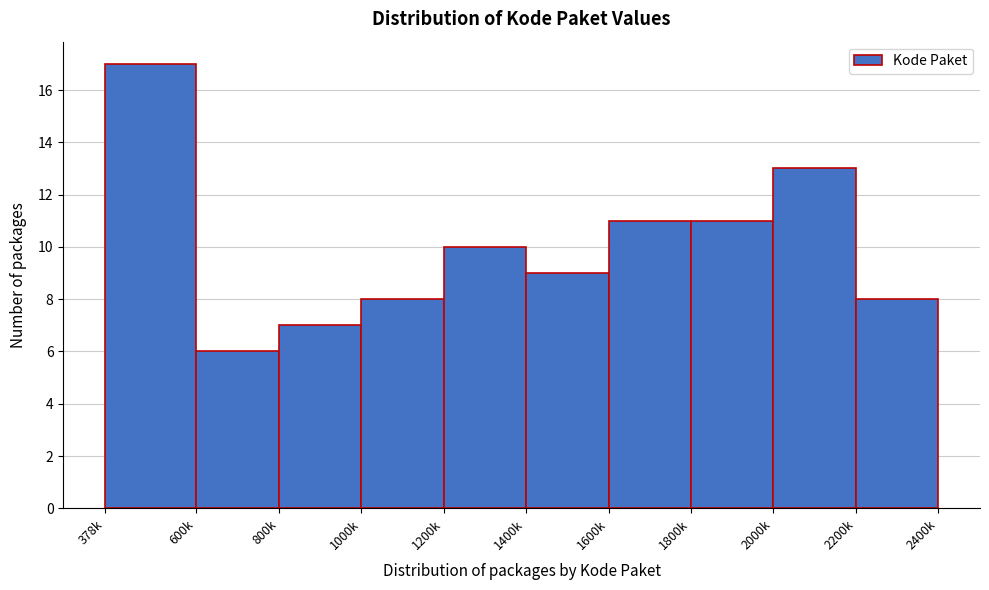

Reading left to right, what are all the values shown in this chart?

17	6	7	8	10	9	11	11	13	8